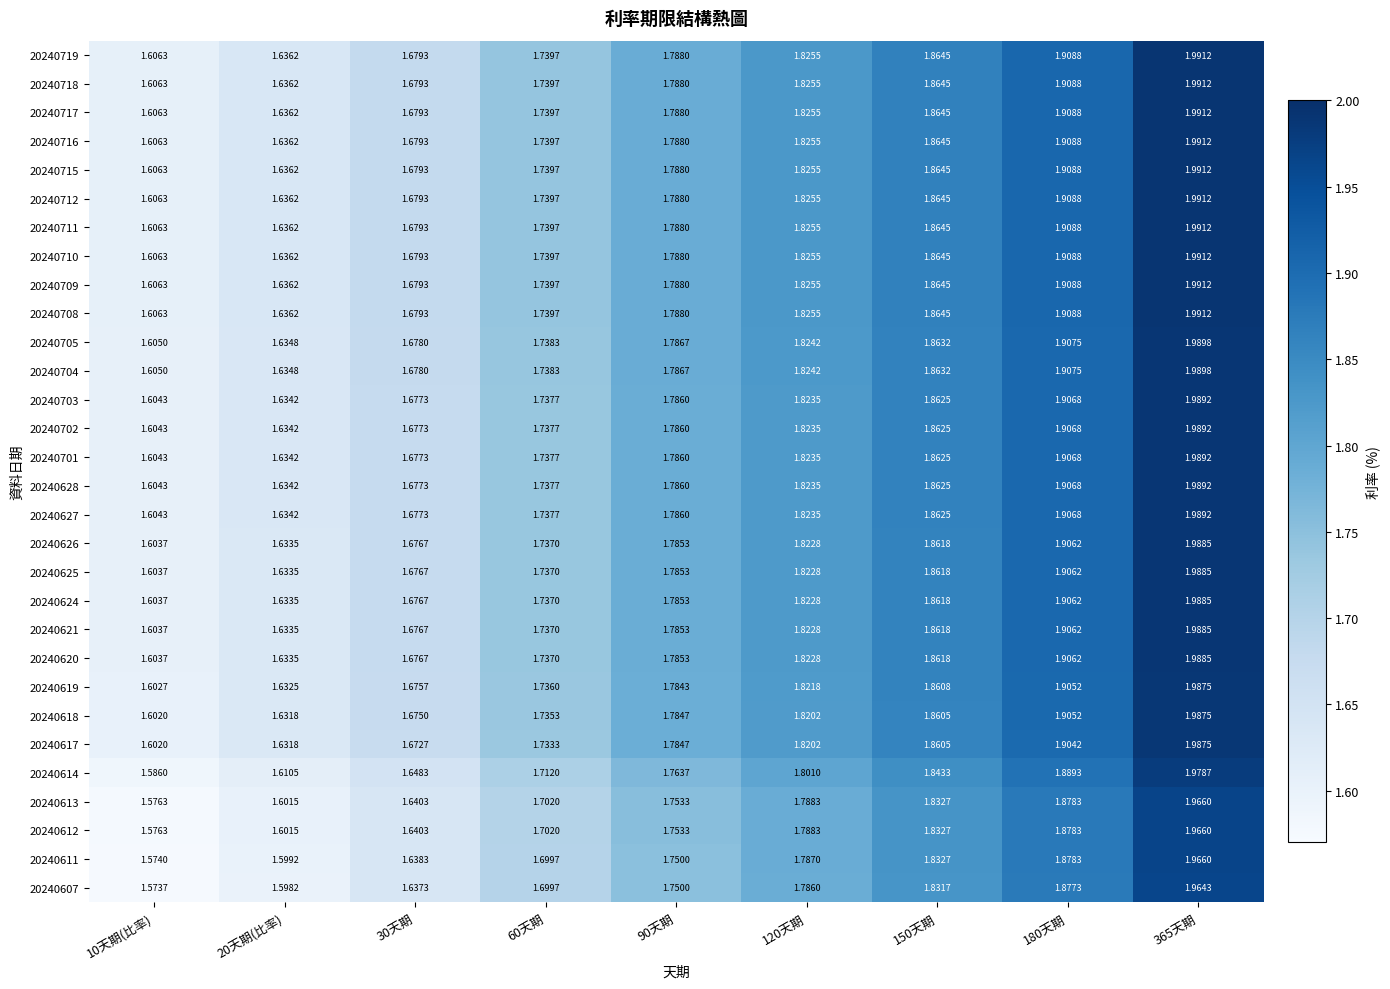

Which series has the largest range (max minus min)?

20240614